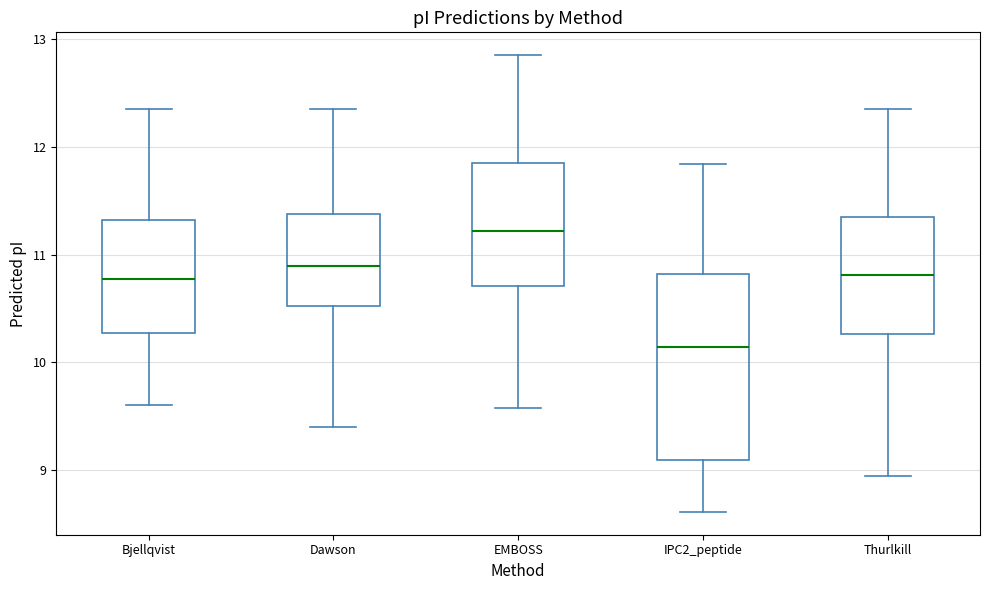

Reading left to right, read every box against the y-axis: the position of its median line, the range the box covers, and the ends of its whiskers. The values are not printed on the chart, so give them approximately, as read against the axis.

Bjellqvist: median 10.8, box 10.3 to 11.3, whiskers 9.6 to 12.4
Dawson: median 10.9, box 10.5 to 11.4, whiskers 9.4 to 12.4
EMBOSS: median 11.2, box 10.7 to 11.8, whiskers 9.6 to 12.9
IPC2_peptide: median 10.1, box 9.1 to 10.8, whiskers 8.6 to 11.8
Thurlkill: median 10.8, box 10.3 to 11.3, whiskers 8.9 to 12.4